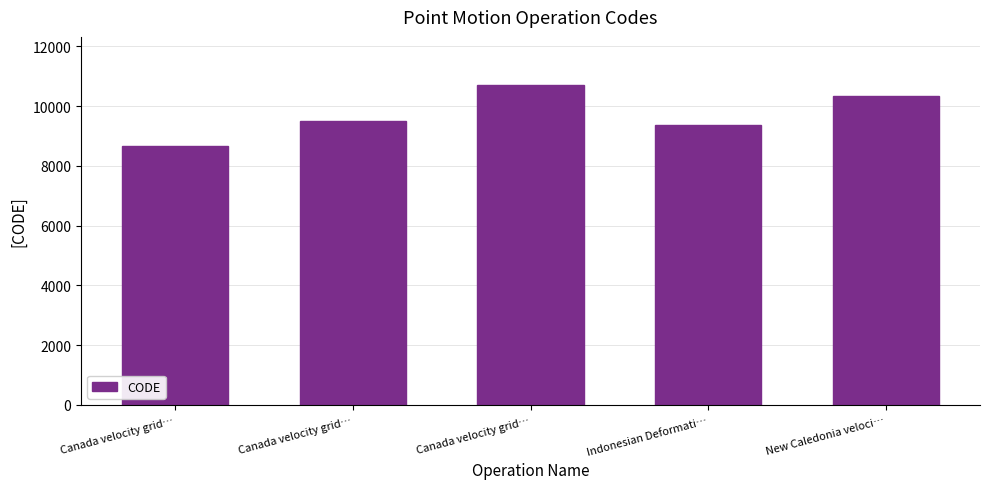

How many bars are there in total?

5